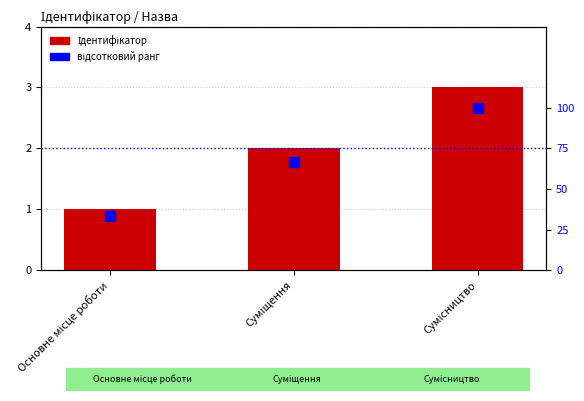

Are the bars horizontal?

No